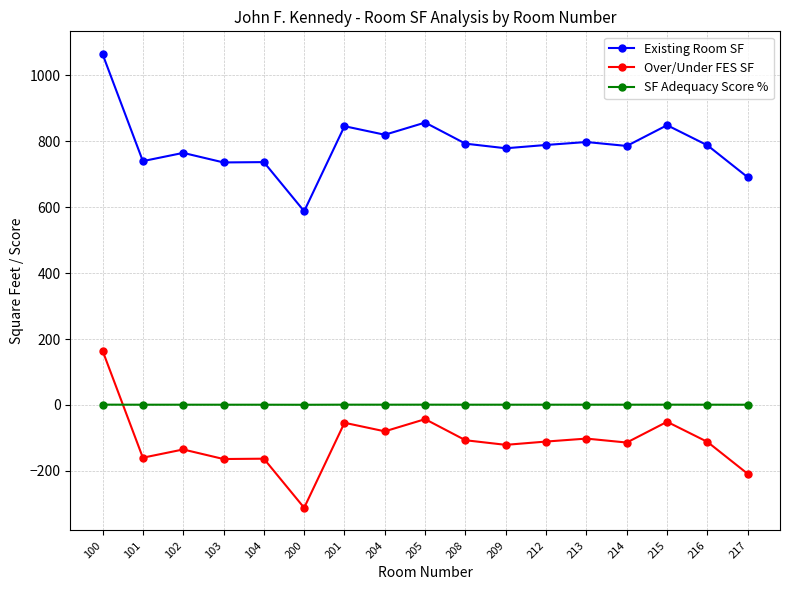

What is the difference between the SF Adequacy Score % values at 103 and 200?

0.2